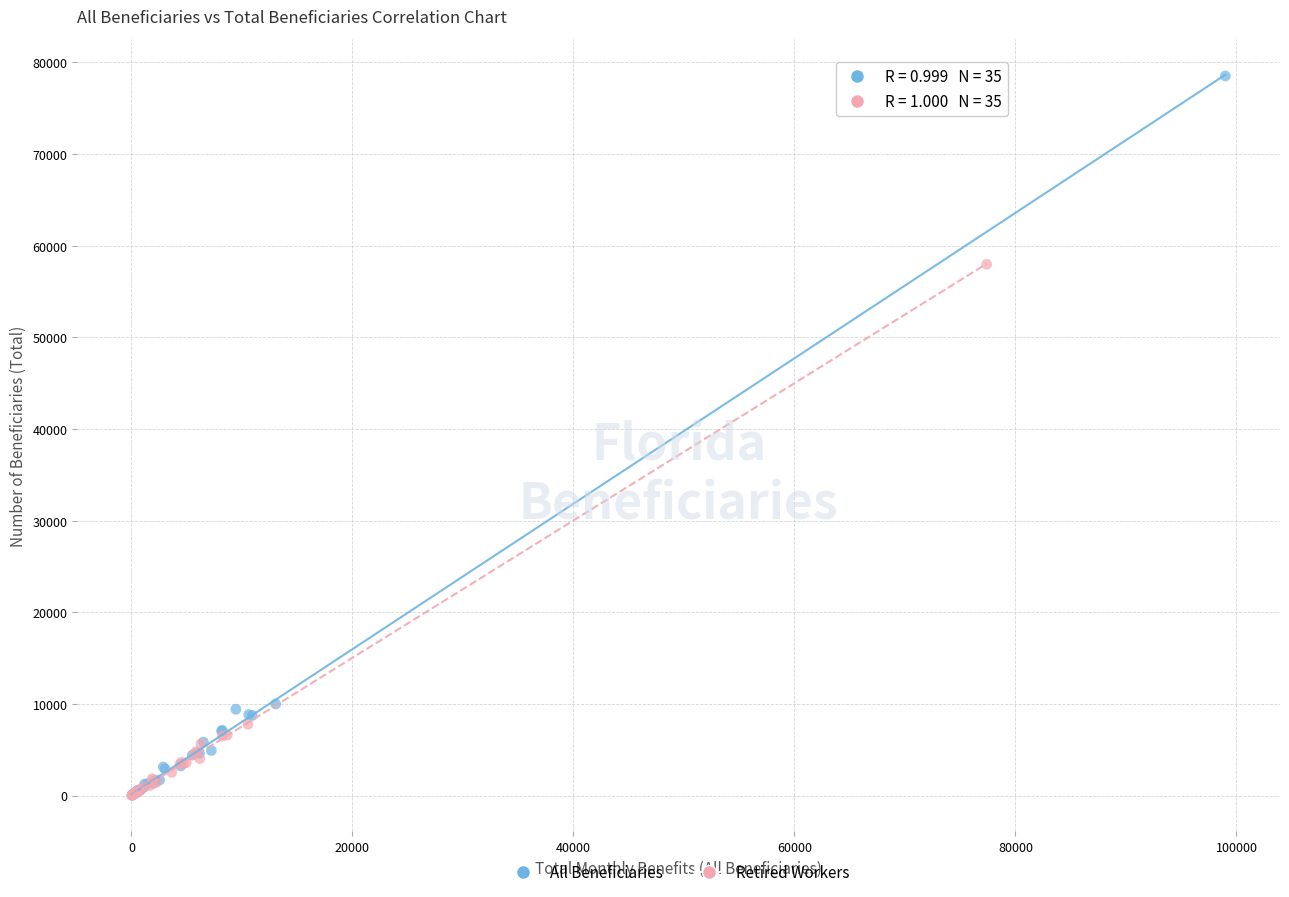

Which series has the widest spread of Y values?

All Beneficiaries